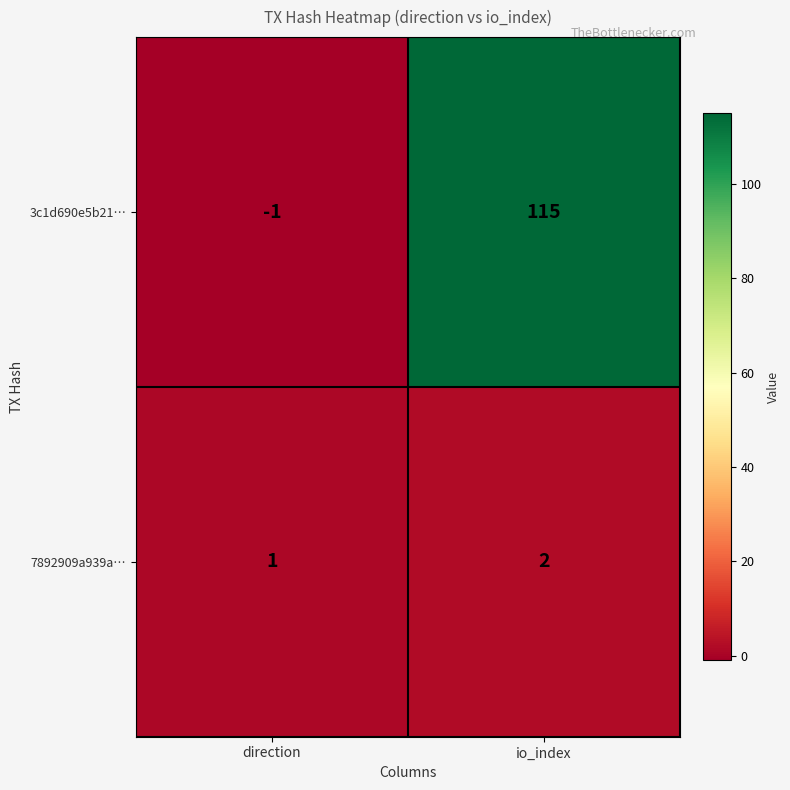

What is the difference between the highest and lowest values at io_index?

113